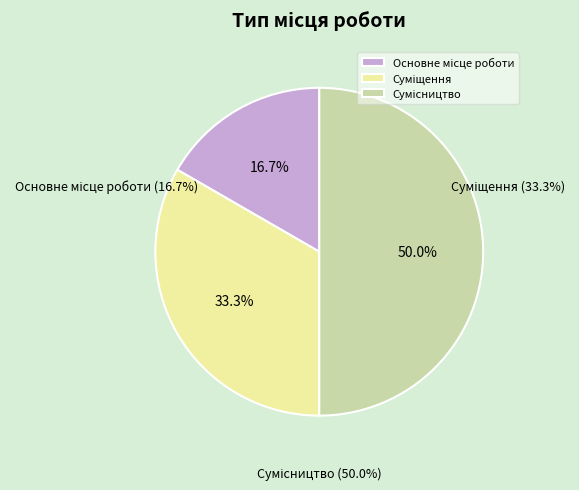

Approximately how many times larger is the value at Основне місце роботи compared to Сумісництво?

0.3